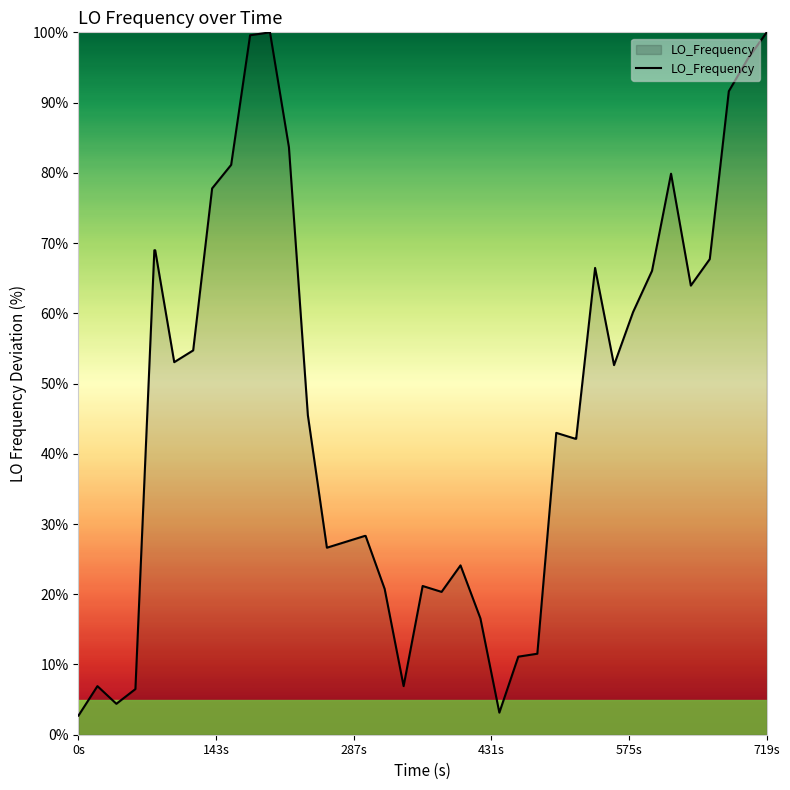

What is the minimum value shown in the chart?

2.7